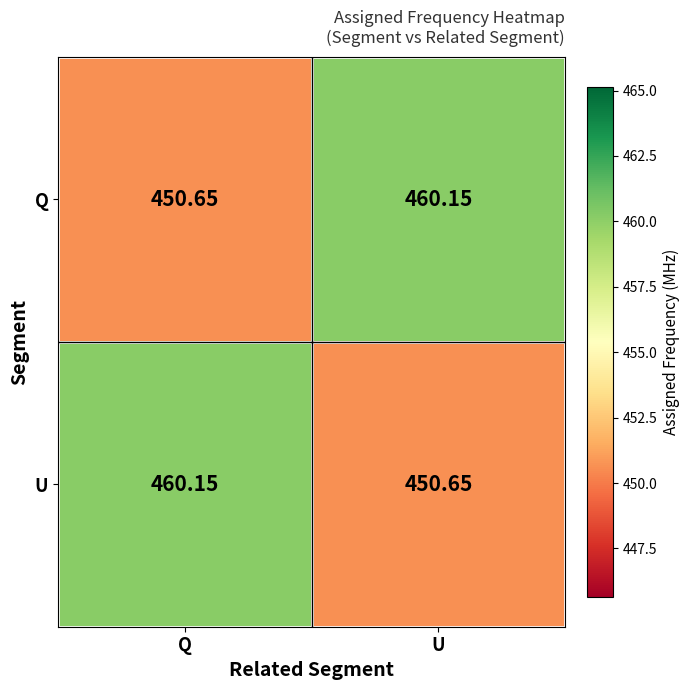

At which label does U reach its minimum?

U